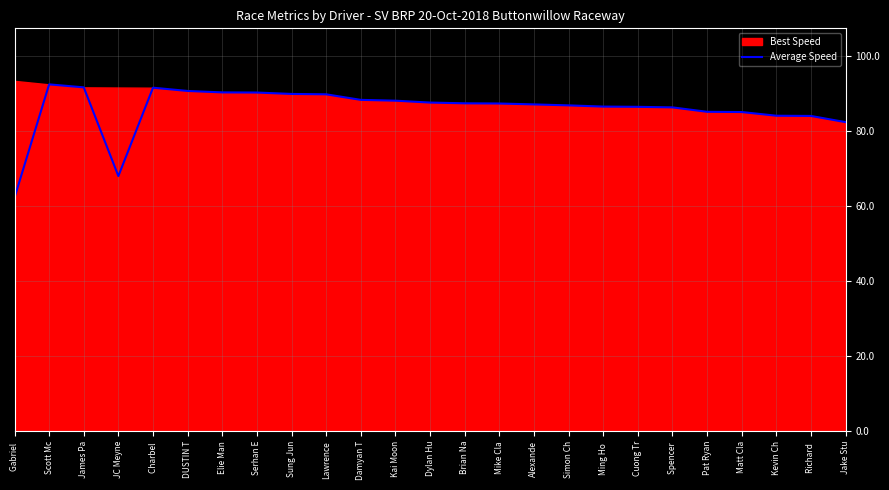

Where is the first local minimum?

JC Meyne